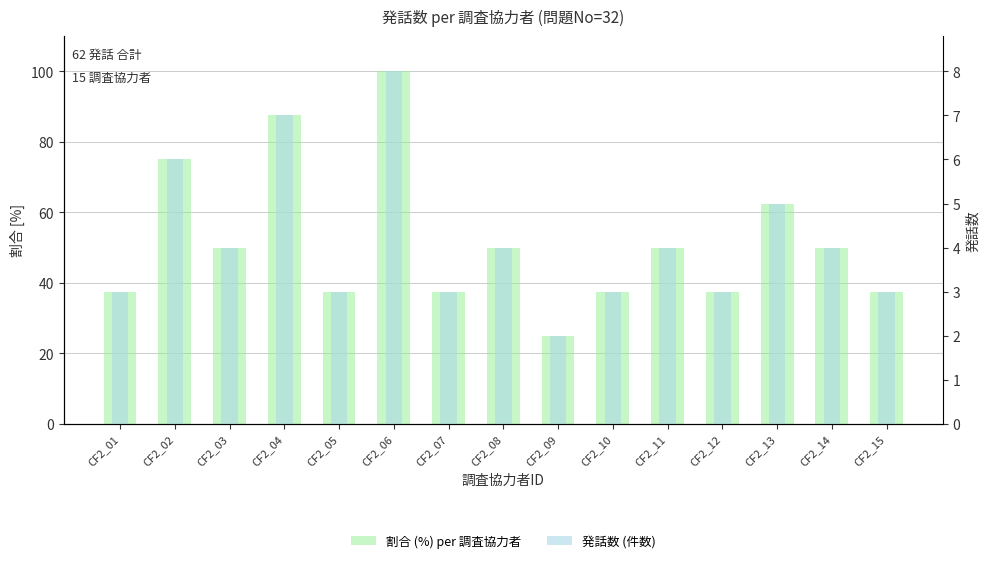

What is the value of the 割合 (%) per 調査協力者 bar at the 8th from the left?

50.0